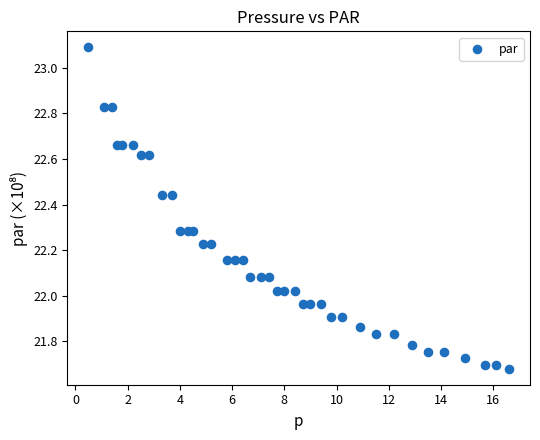

What is the range of Y values (max minus min)?

1.4